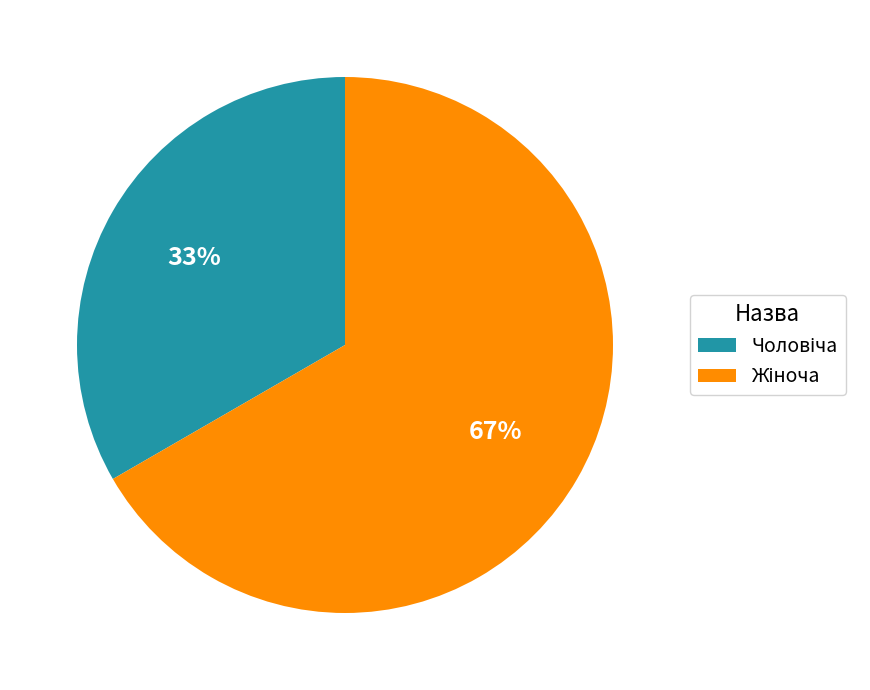

Is there a majority slice in this chart?

Yes